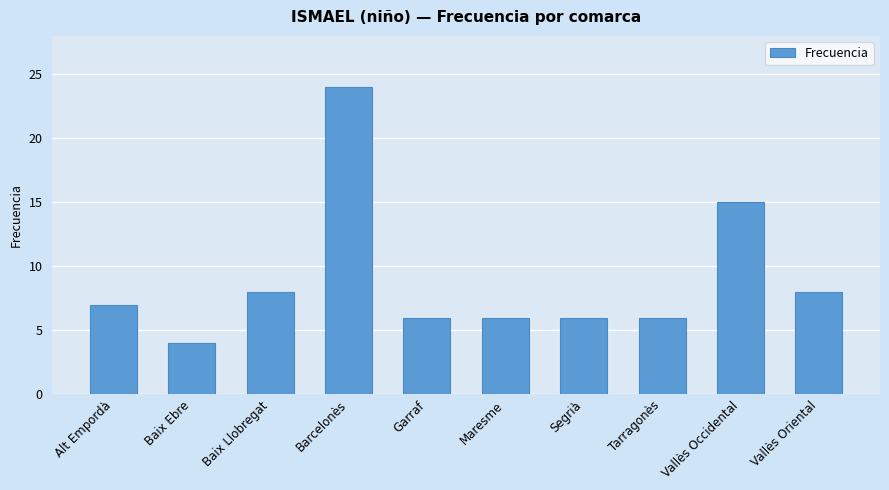

The chart shows a value of 2 at Baix Llobregat. True or false?

False